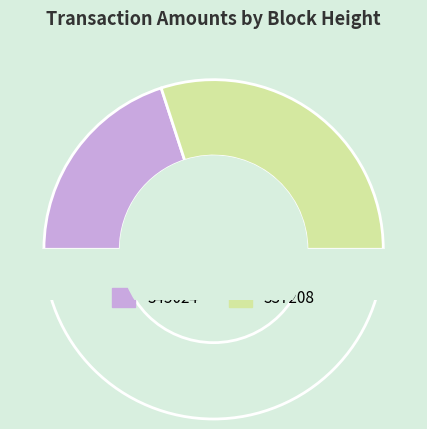

What is the change in value from 345024 to 337208?

+1